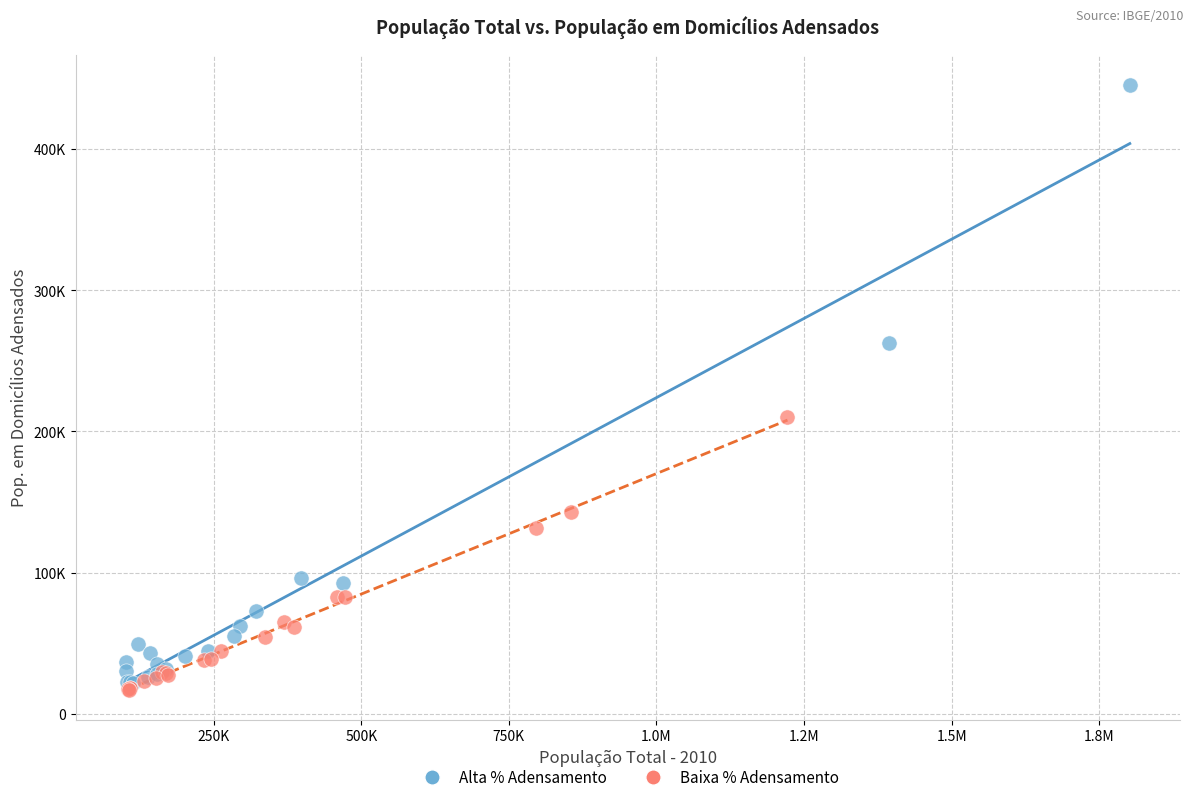

What are all the series names shown in the legend?

Alta % Adensamento, Baixa % Adensamento